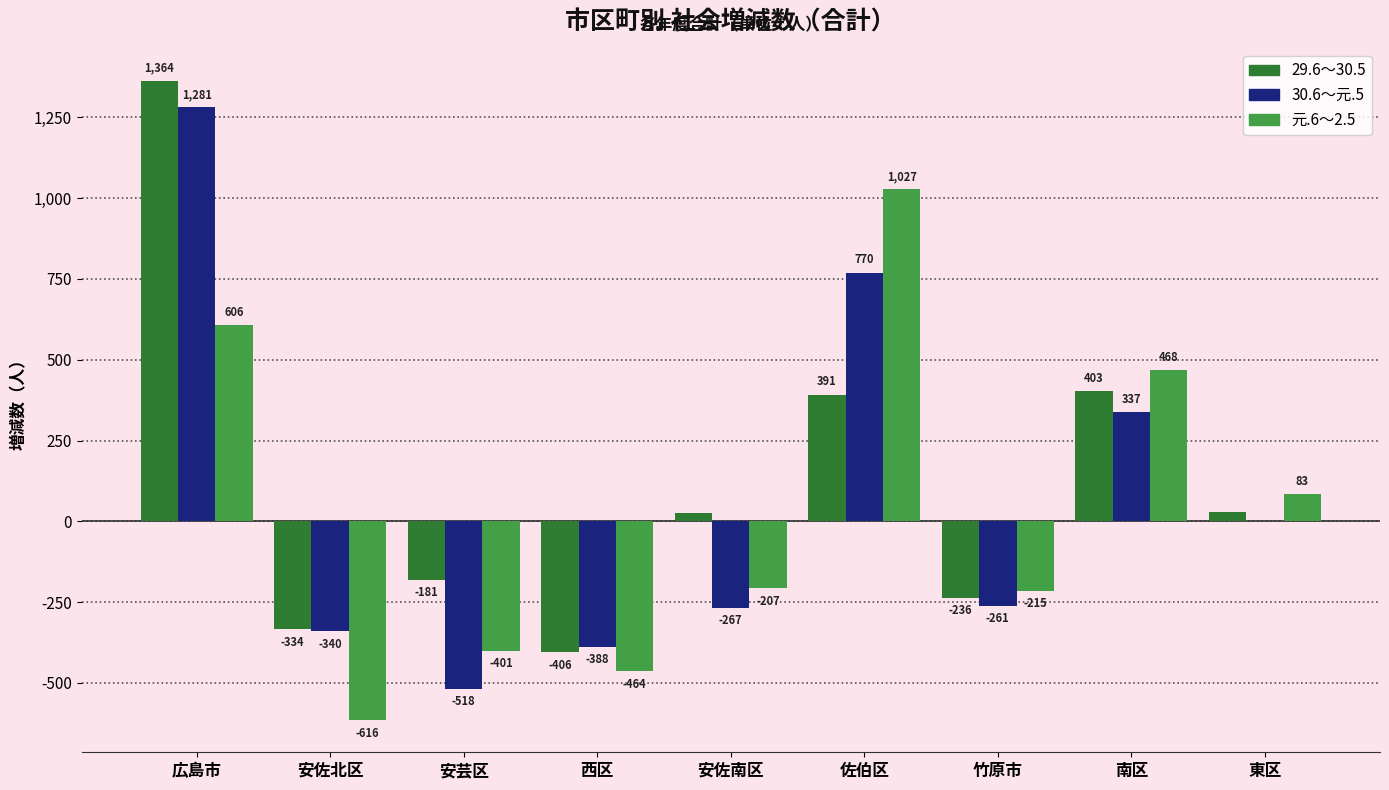

Which series changed the most between 広島市 and 安佐南区?

30.6～元.5